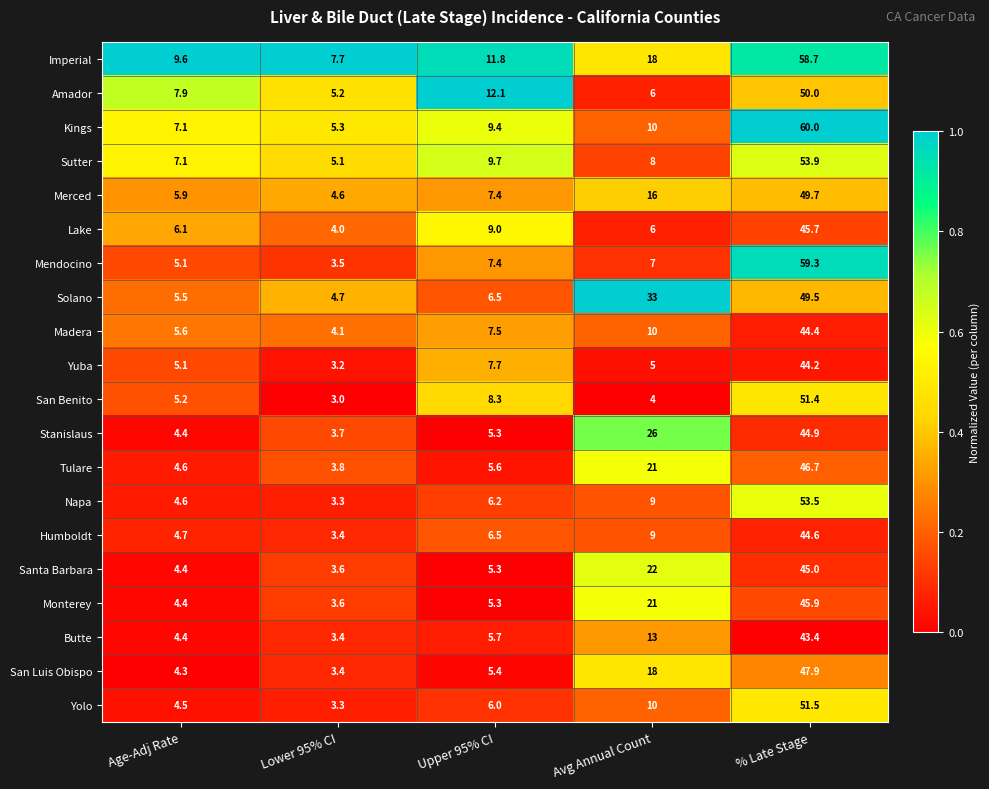

Which series has the largest range (max minus min)?

Mendocino